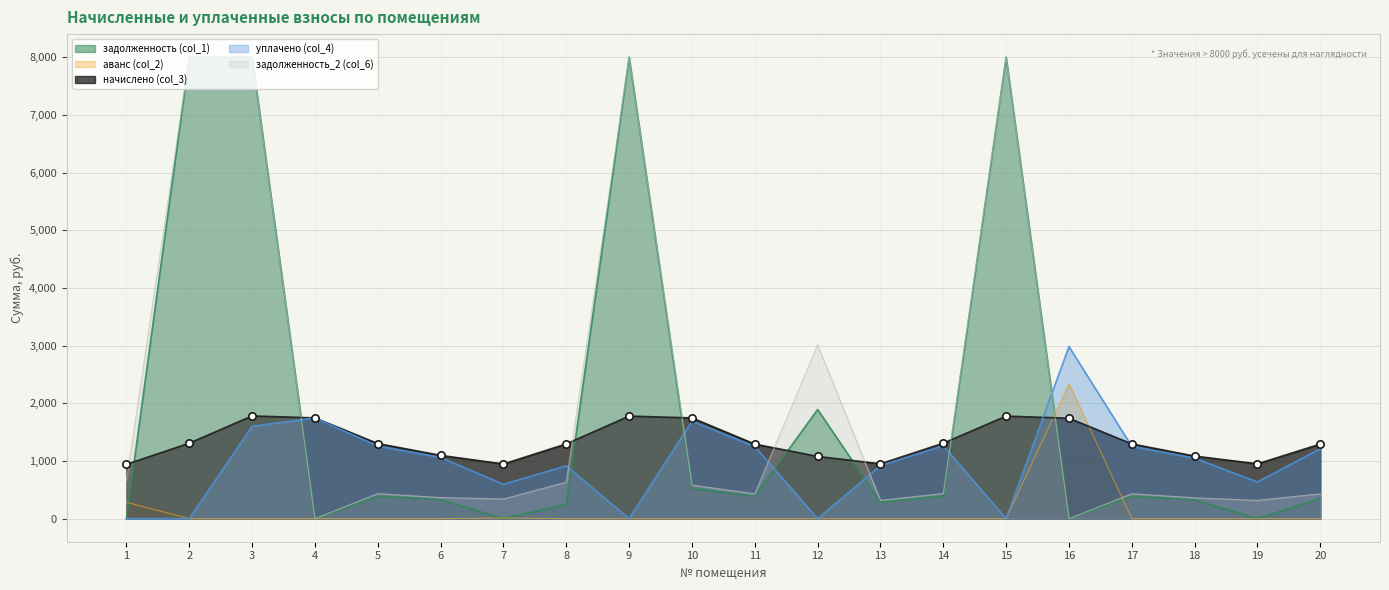

What are all the series names shown in the legend?

задолженность (col_1), аванс (col_2), начислено (col_3), уплачено (col_4), задолженность_2 (col_6)